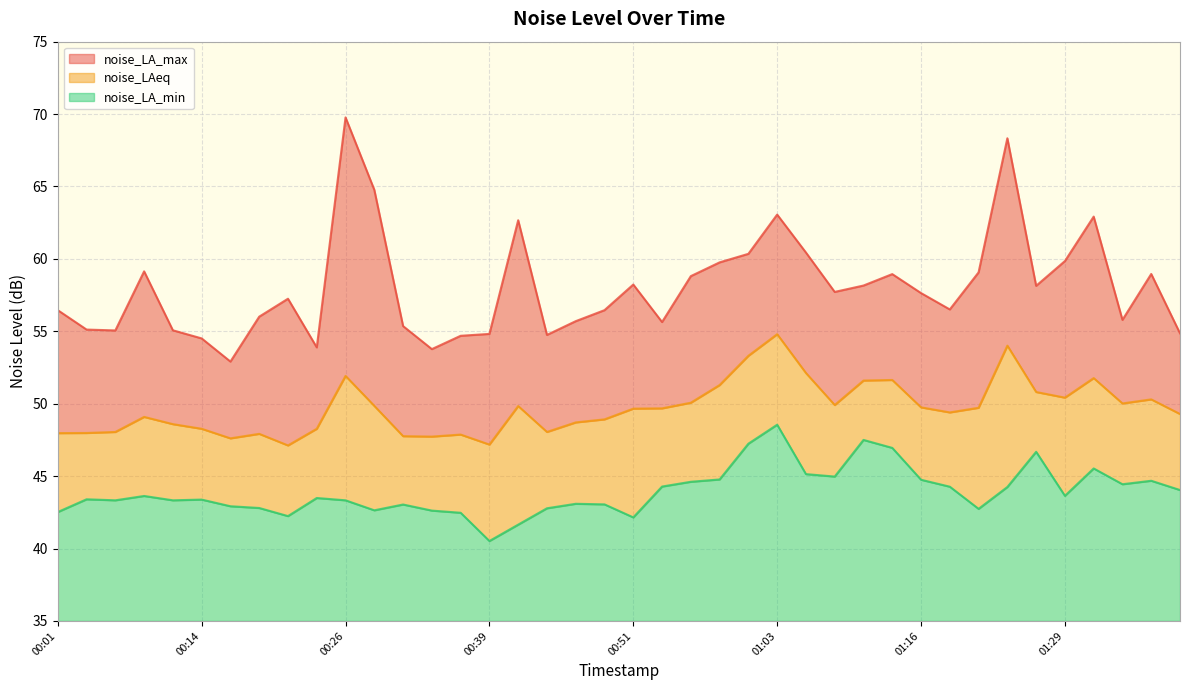

What is the sum of all noise_LA_min values?

357.4